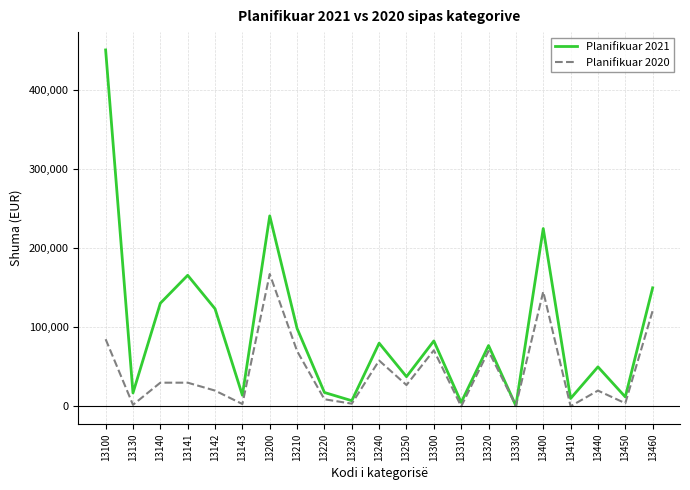

The Planifikuar 2020 series shows 0 at 13310. True or false?

True